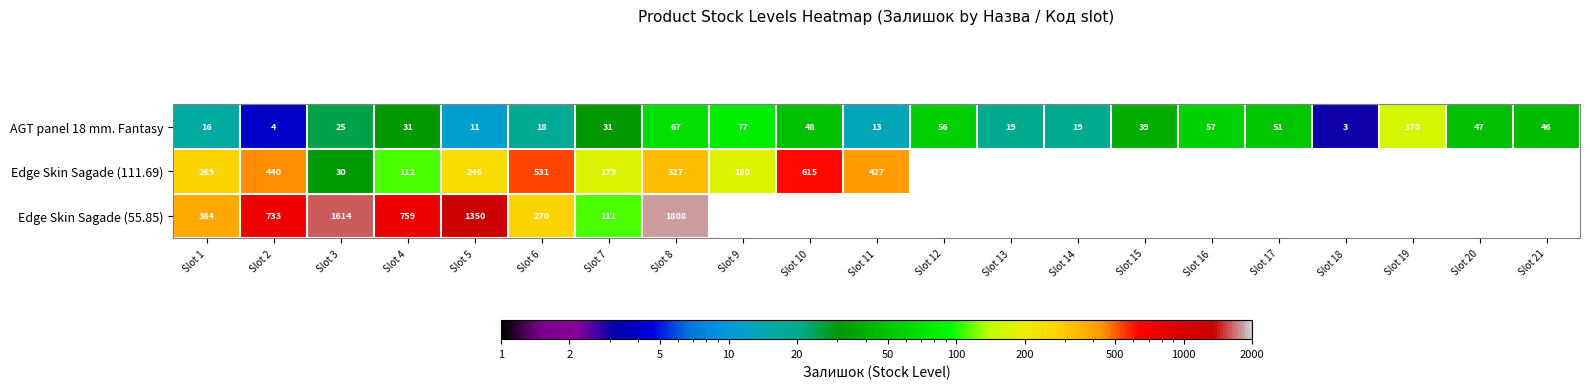

Which has a higher value, Slot 10 or Slot 12?

Slot 12